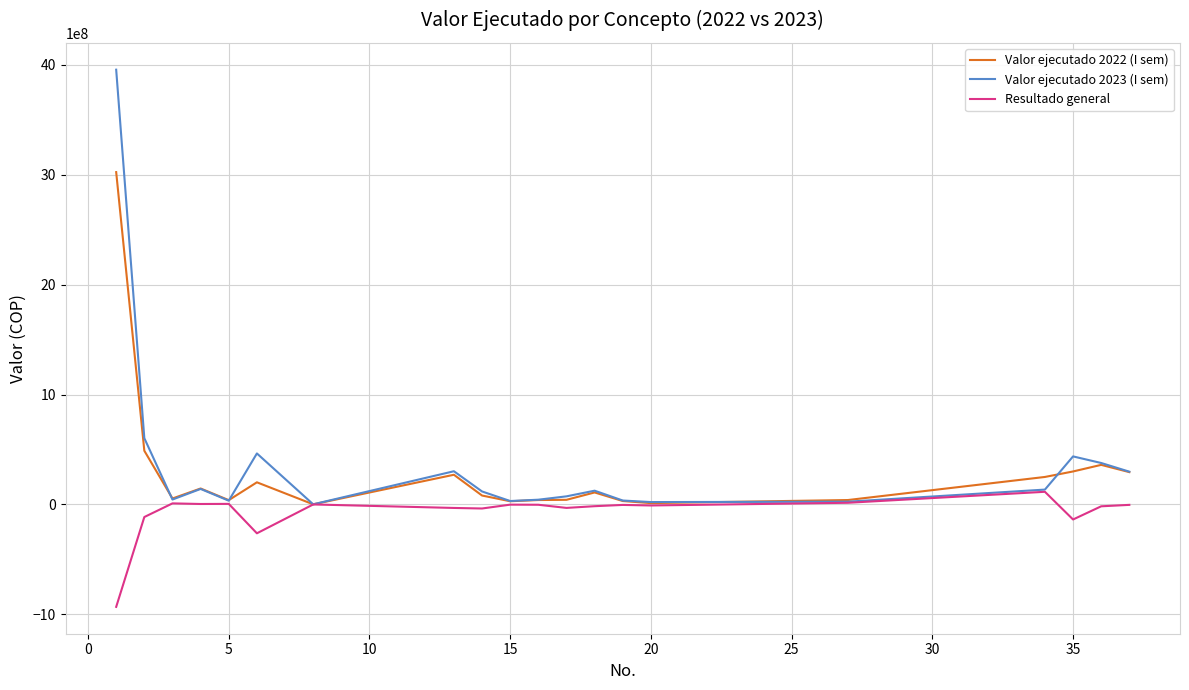

List the series in order of their peak value, lowest first.

Resultado general, Valor ejecutado 2022 (I sem), Valor ejecutado 2023 (I sem)